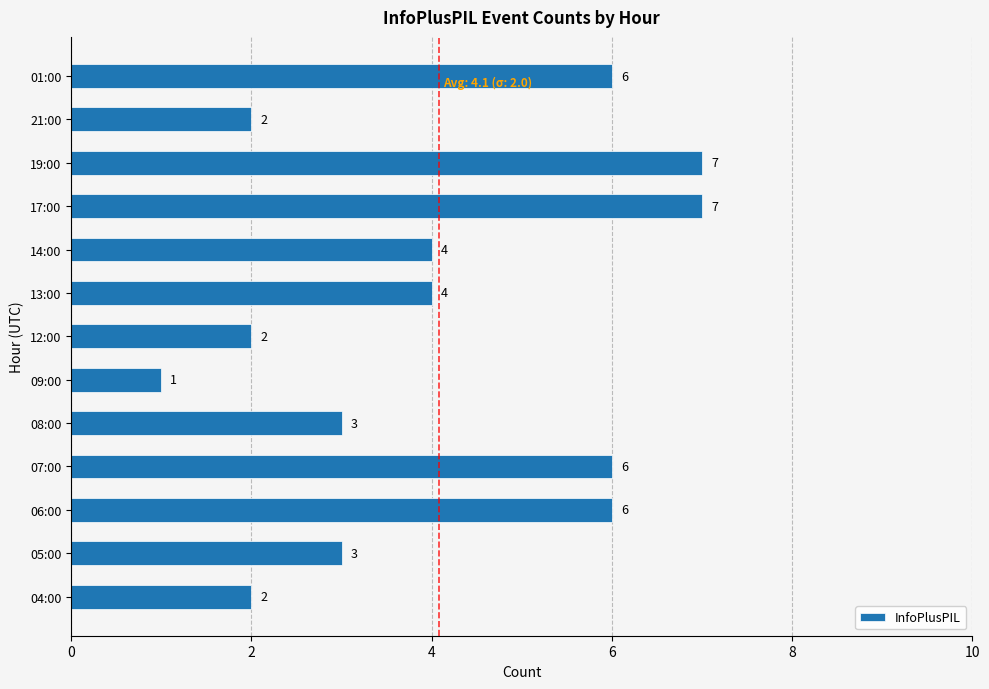

Reading bottom to top, extract all data points from this chart.

2	3	6	6	3	1	2	4	4	7	7	2	6